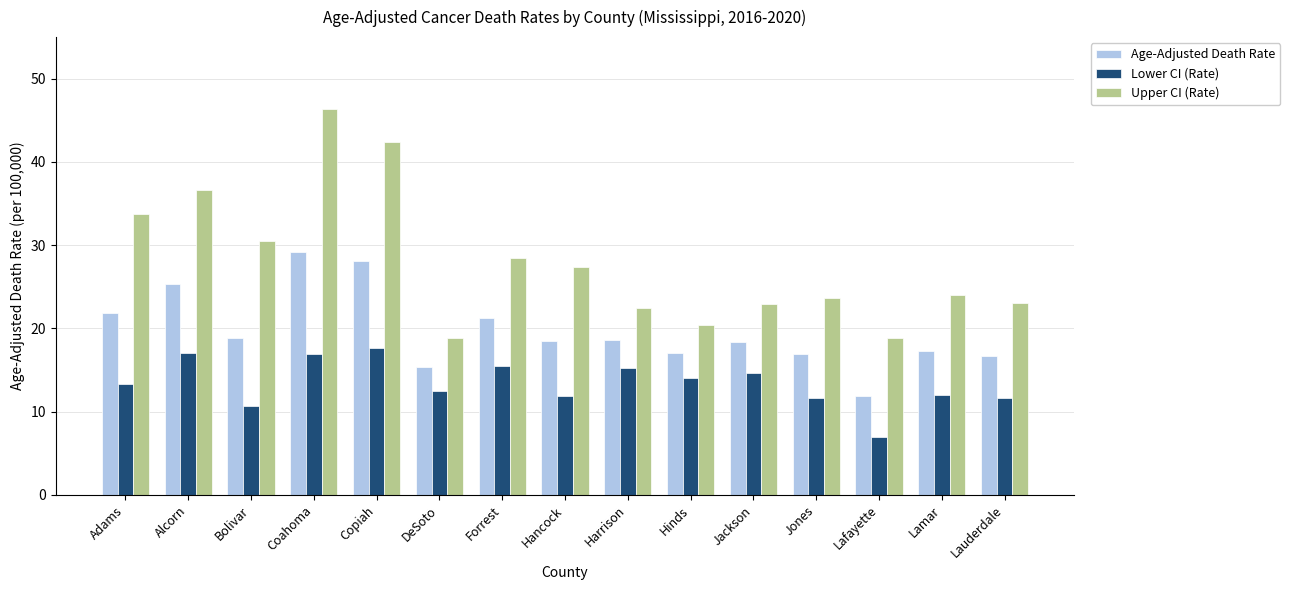

What is the spread (max minus min) of values at Lauderdale?

11.4